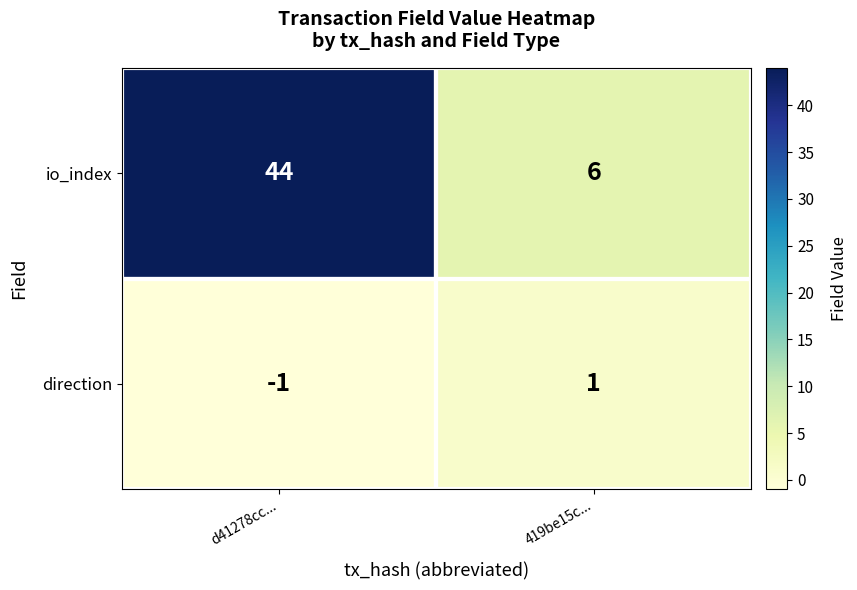

Which category has the lowest value across all series?

d41278cc...